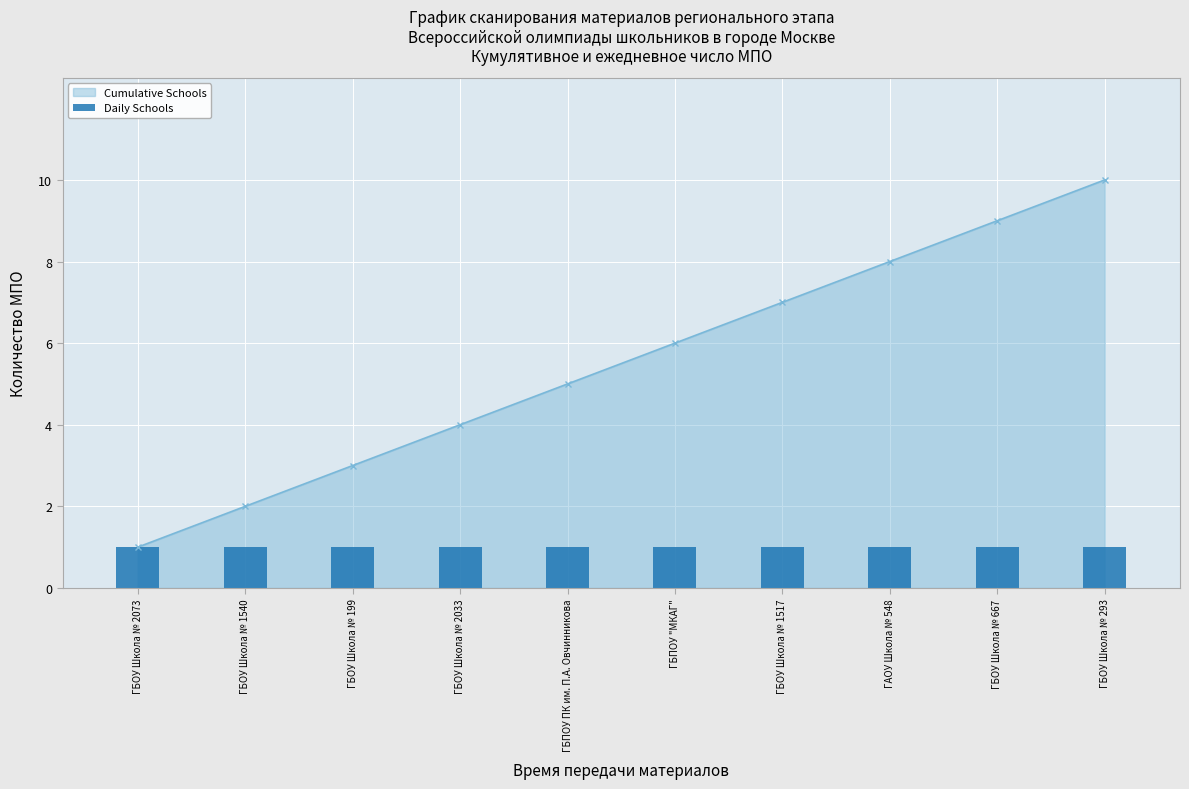

Which category has the lowest value in the Cumulative Schools series?

ГБОУ Школа № 2073